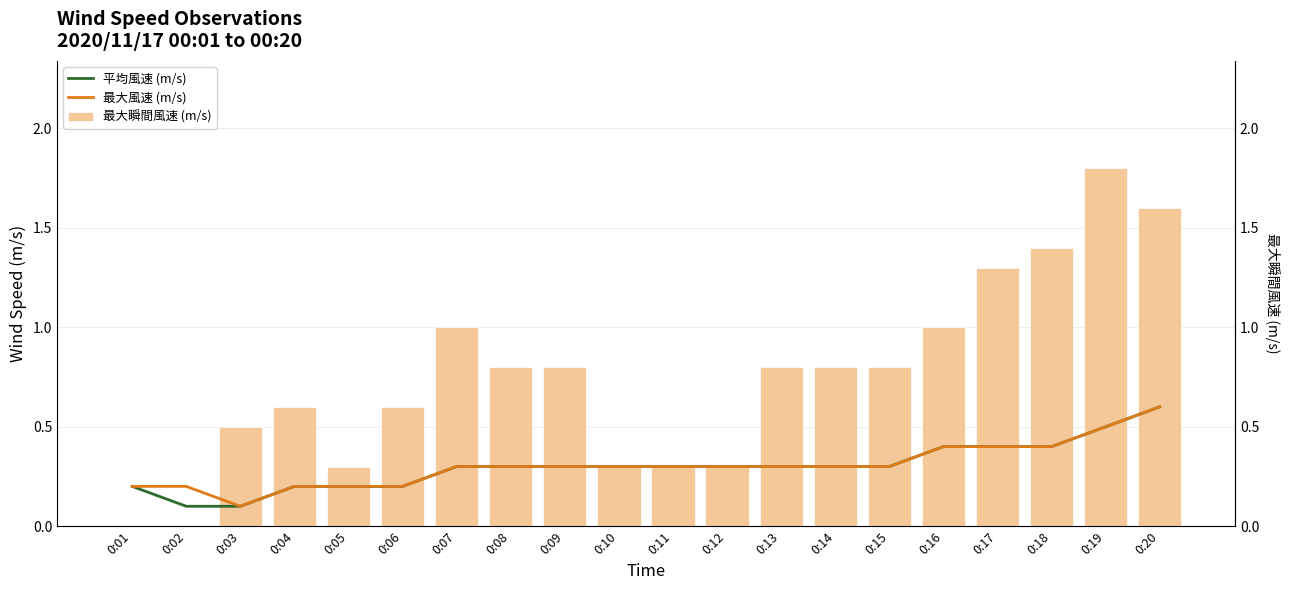

Which series has the largest total across all categories?

最大瞬間風速 (m/s)